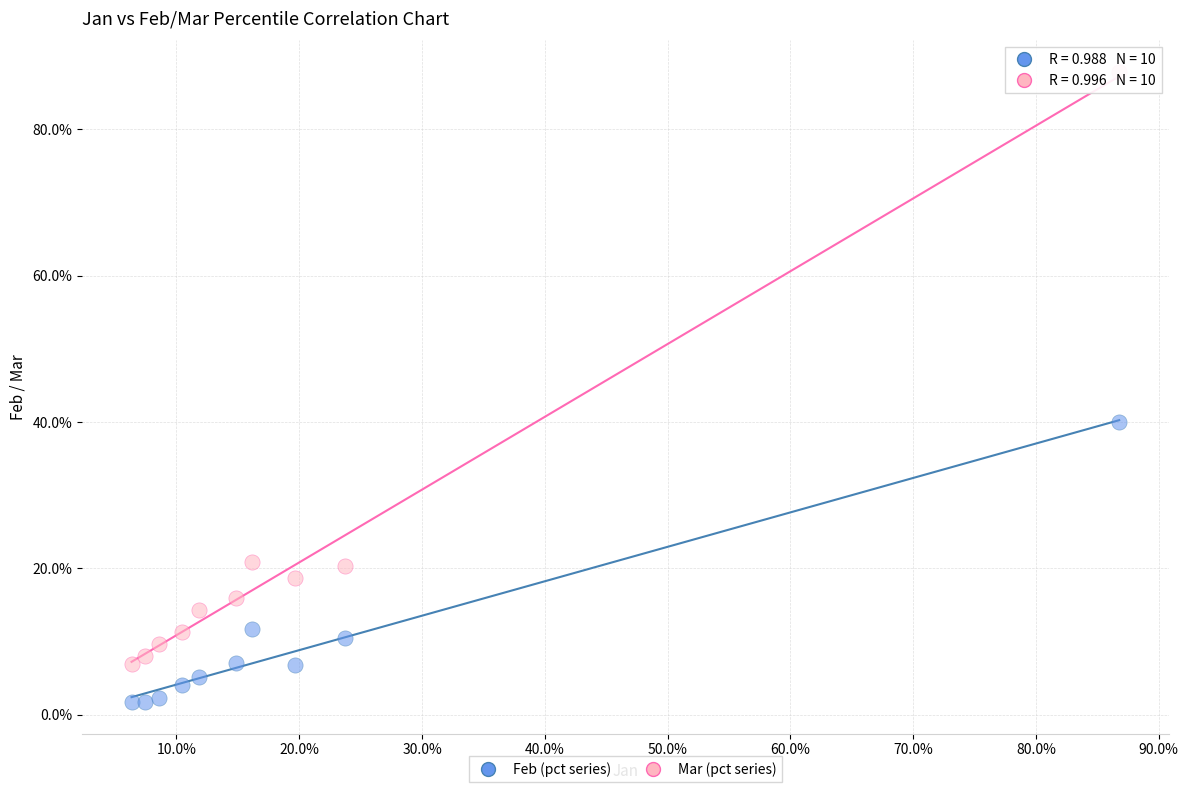

What are all the series names shown in the legend?

Feb (pct series), Mar (pct series)